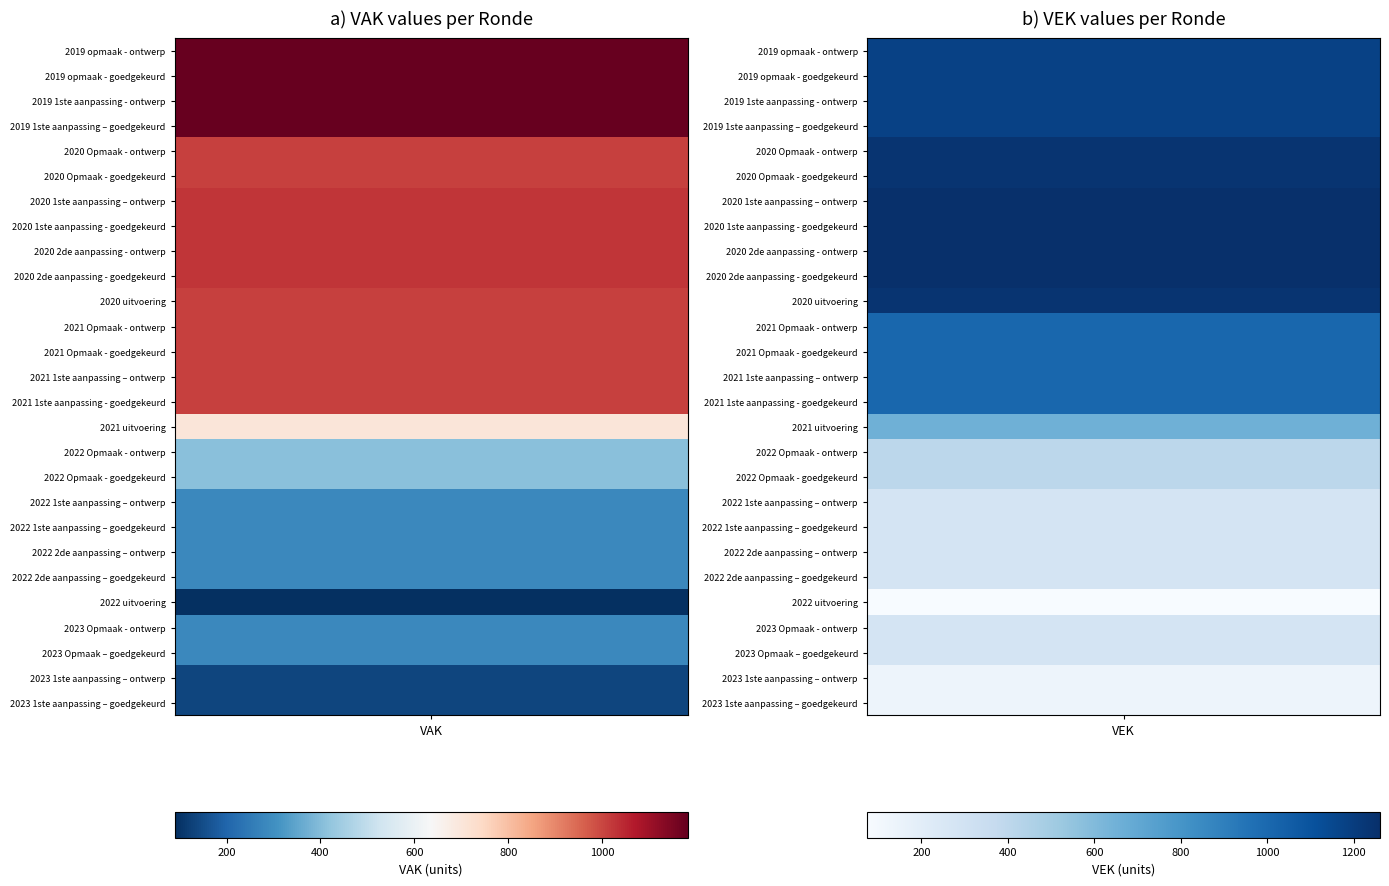

What is the greatest value displayed?

1261